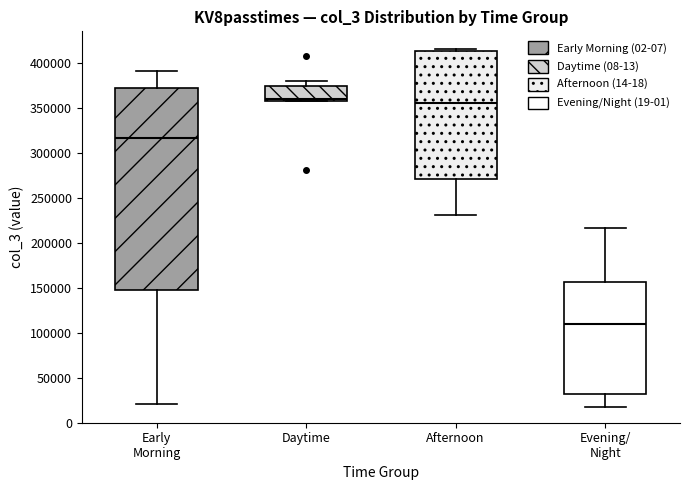

Reading left to right, transcribe this box plot: for each box, give where its median line is, the range the box spans, and where its two whiskers end, as read against the y-axis. The values are not printed on the chart, so give them approximately, as read against the axis.

Early Morning: median 315000, box 150000 to 370000, whiskers 20000 to 390000
Daytime: median 360000 (just above the box's lower edge), box 360000 to 375000, whiskers 355000 to 380000
Afternoon: median 355000, box 270000 to 415000, whiskers 230000 to 415000 (just above the box's upper edge)
Evening/ Night: median 110000, box 30000 to 155000, whiskers 15000 to 215000